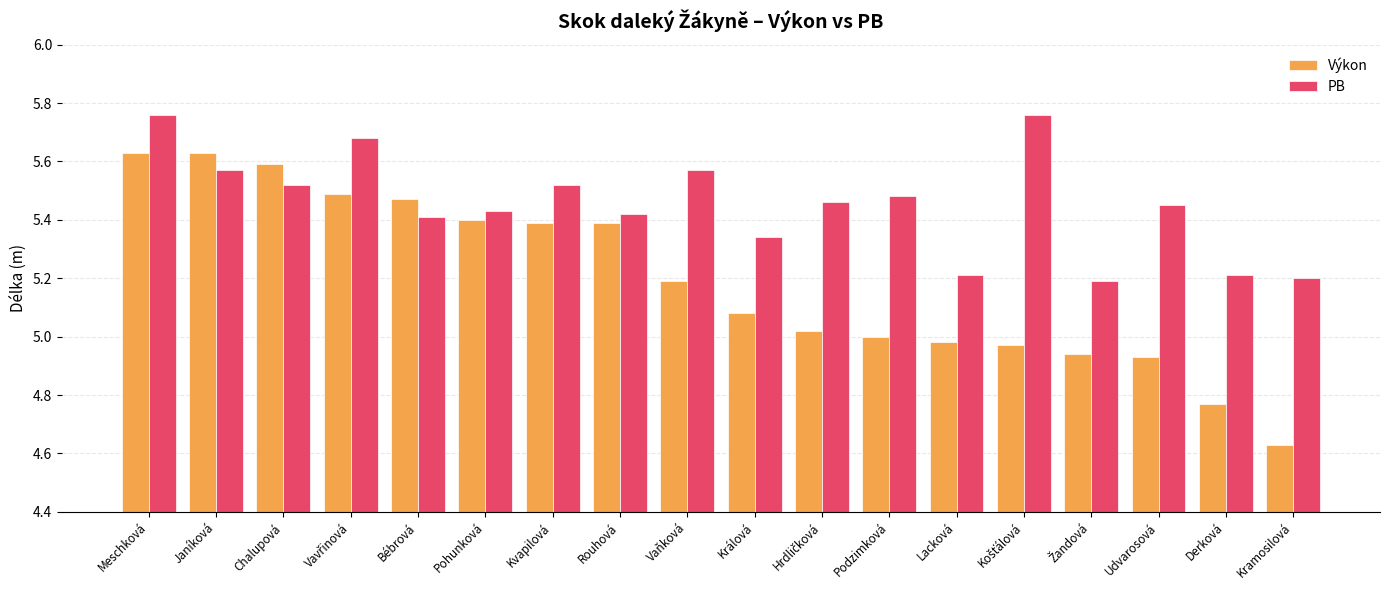

Which series has the widest spread of values?

Výkon